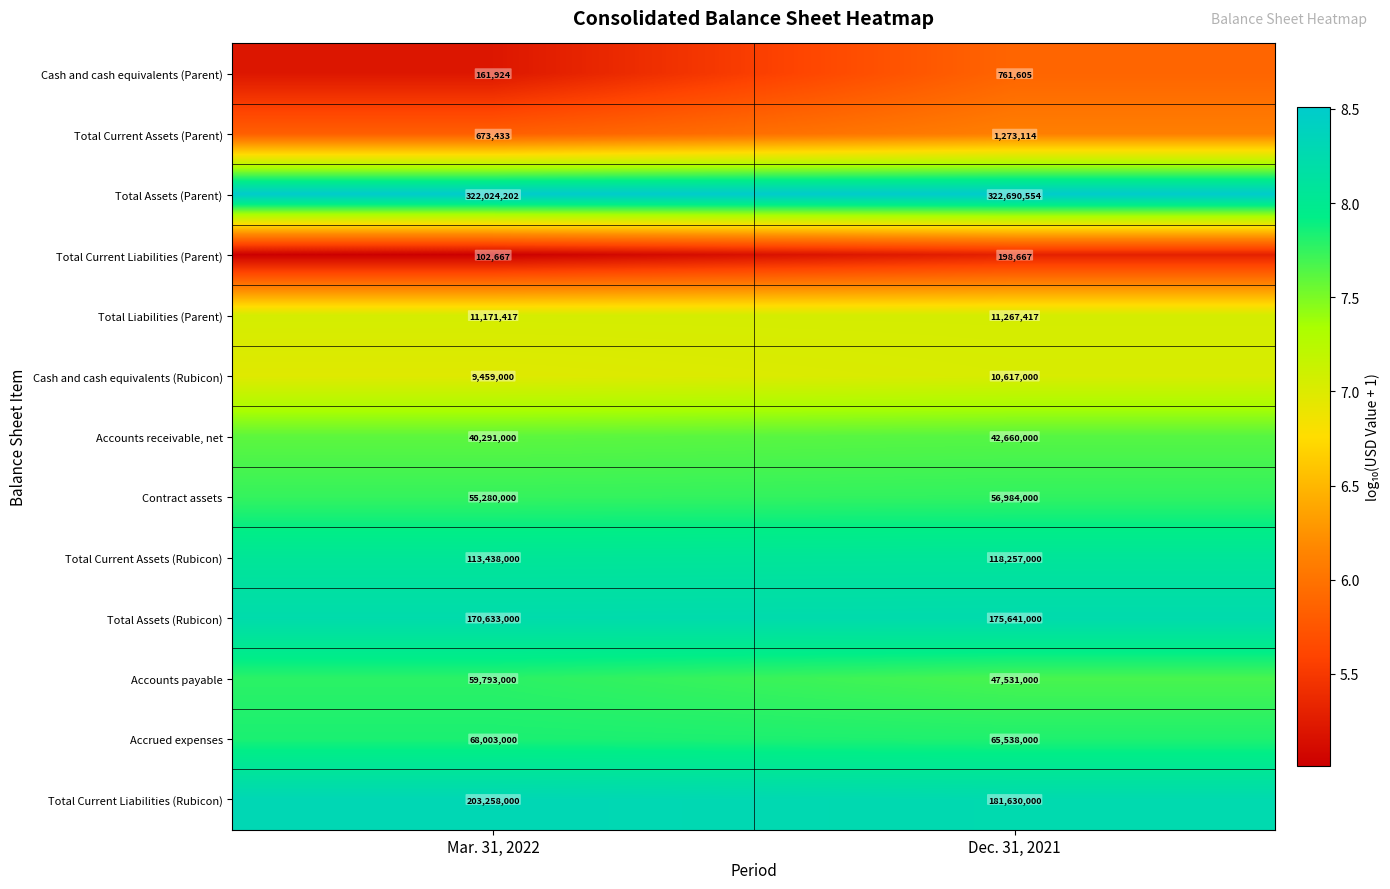

How many series are shown in this chart?

13